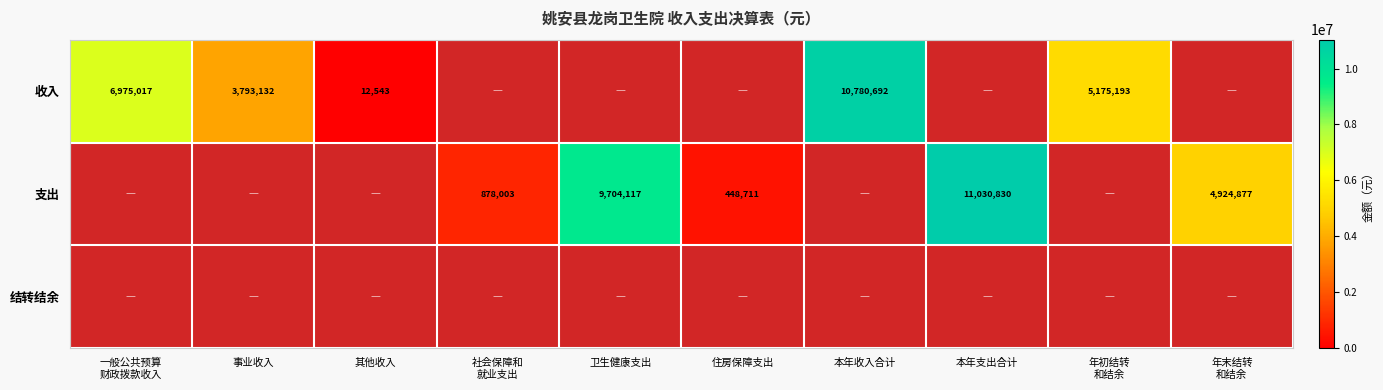

True or false: 支出 has a value of 0.5 at 一般公共预算 财政拨款收入.

False